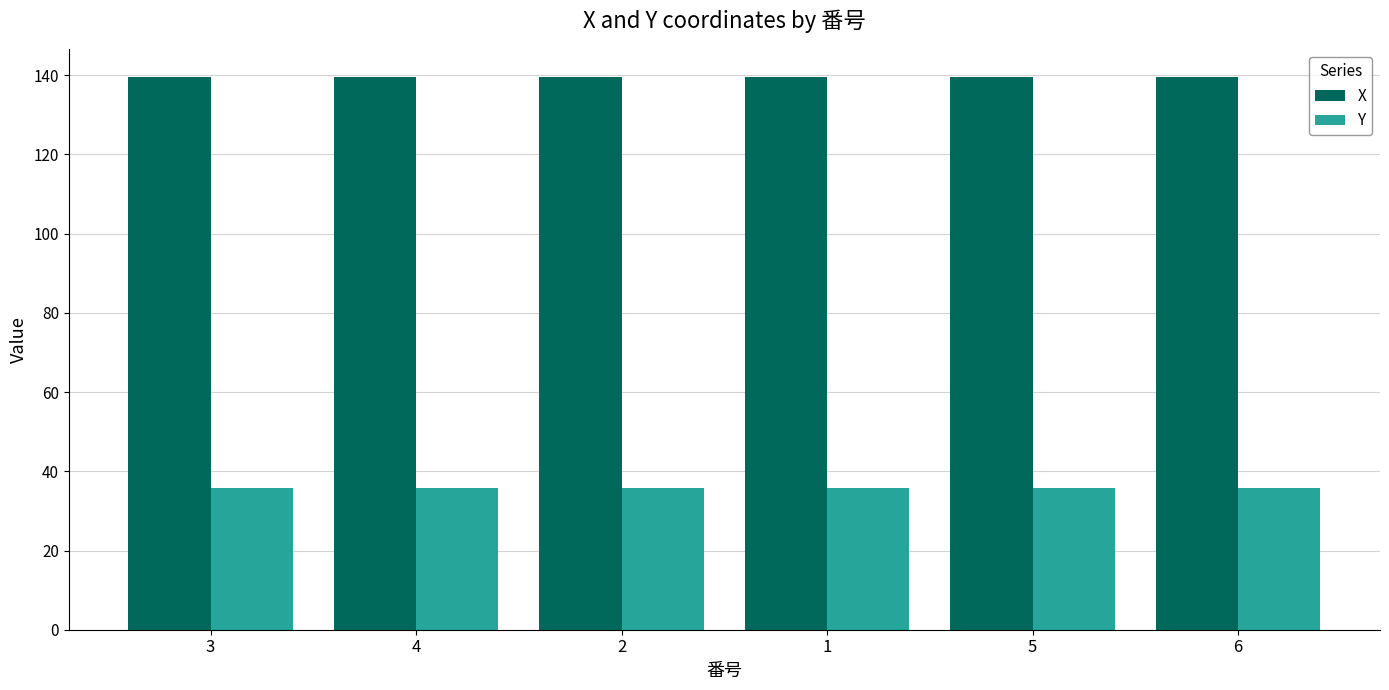

What is the spread (max minus min) of values at 6?

103.8